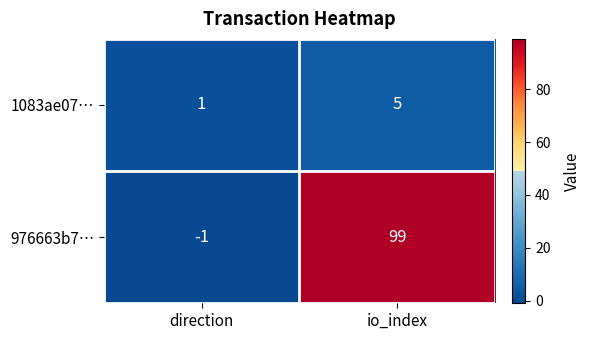

Reading left to right, what are all the values shown in this chart?

1083ae07…: direction=1	io_index=5
976663b7…: direction=-1	io_index=99